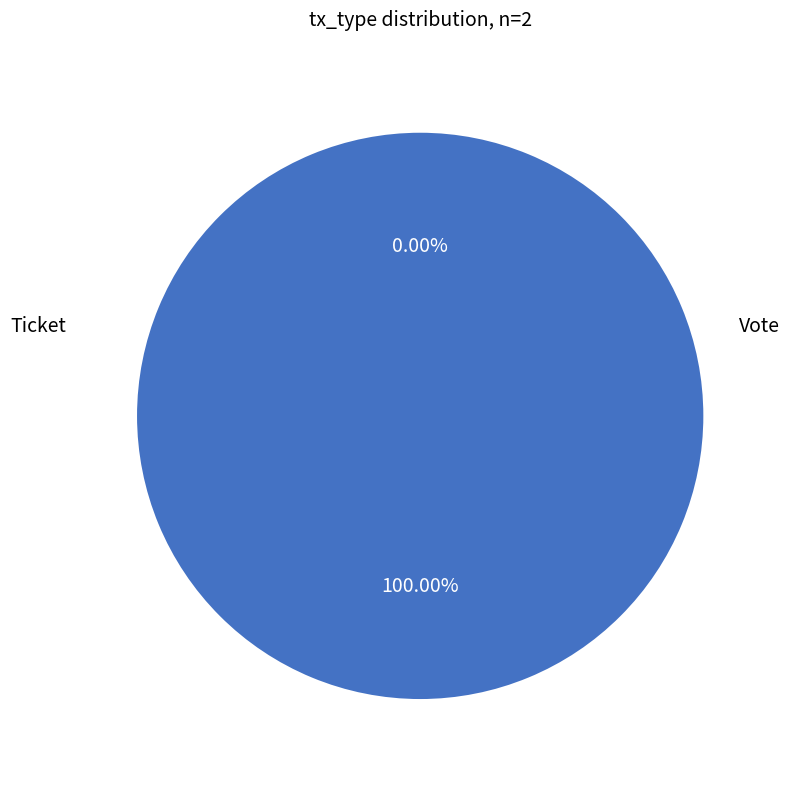

Rank the categories by value from lowest to highest.

Ticket, Vote